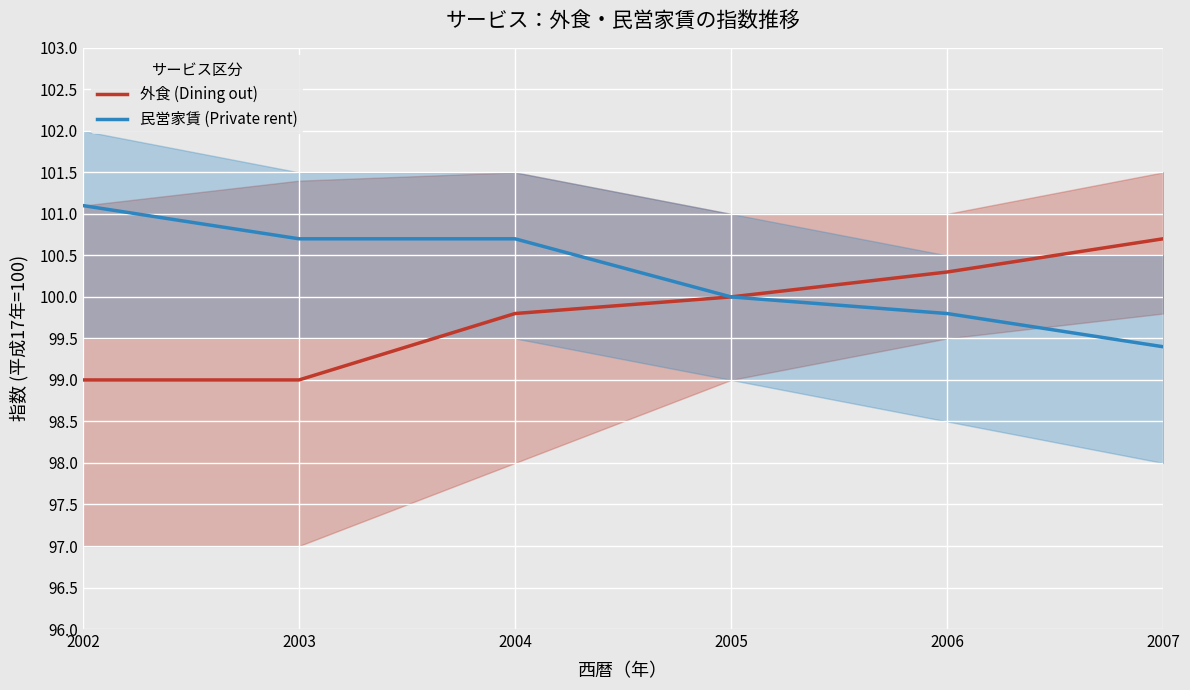

Which series has the largest range (max minus min)?

外食 (Dining out)